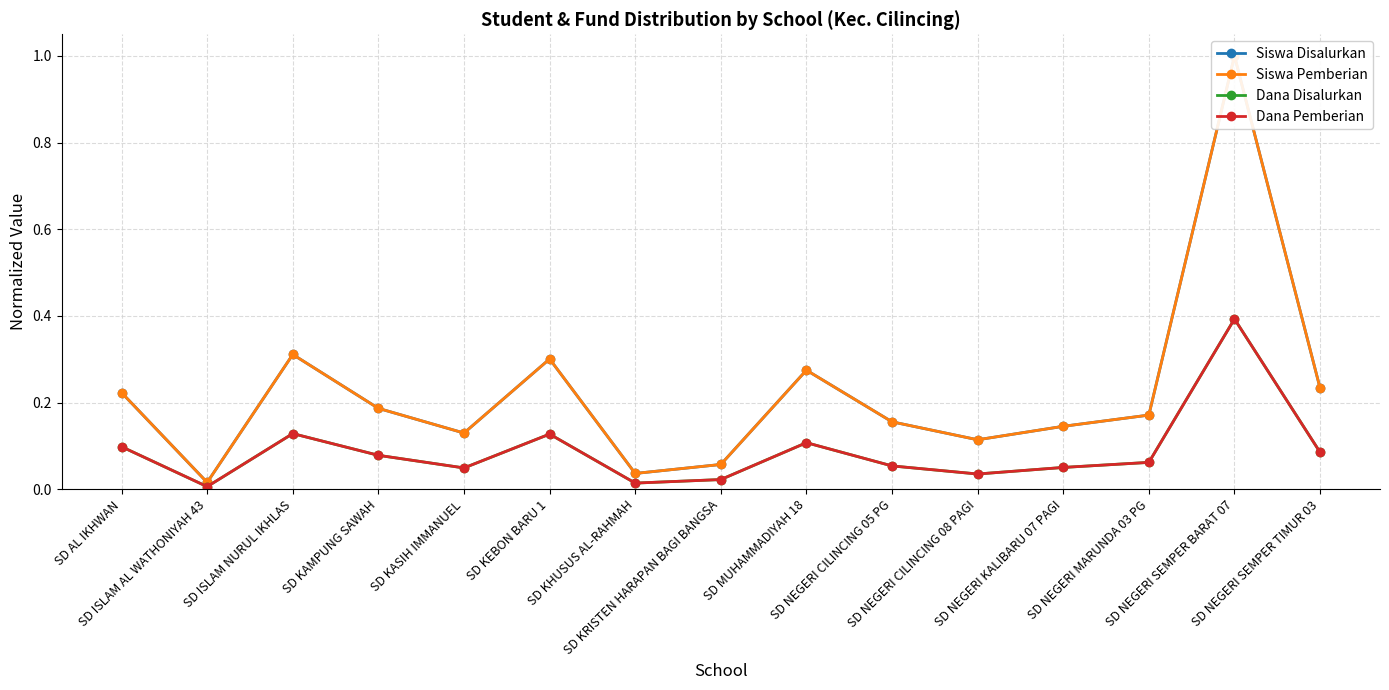

True or false: Dana Disalurkan and Dana Pemberian cross at least once.

False